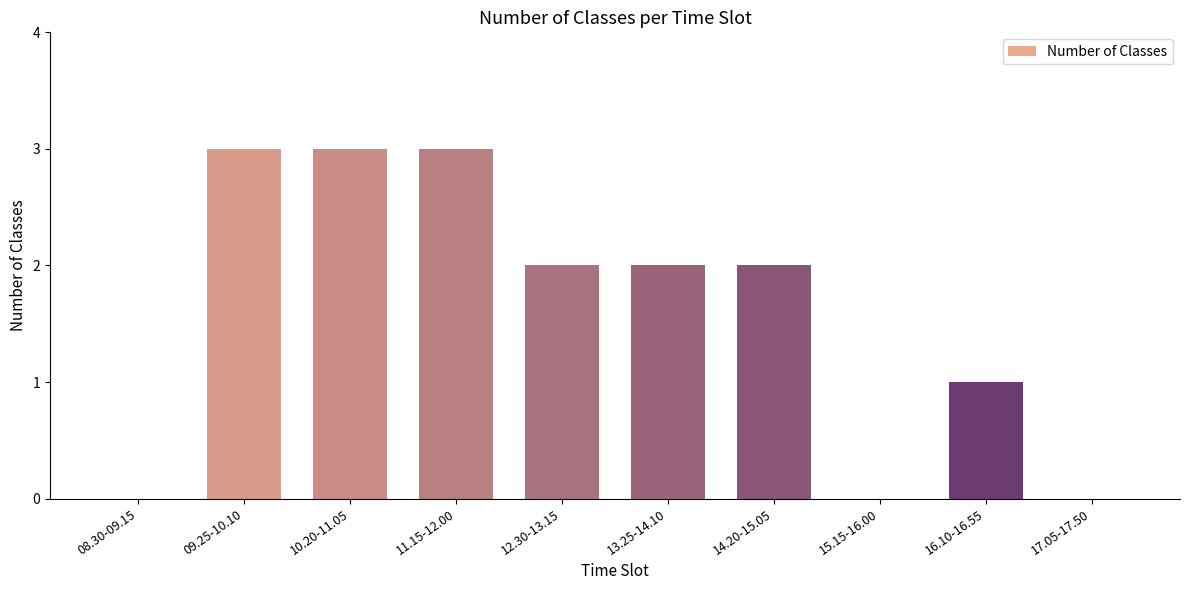

What value does the data have at 13.25-14.10?

2